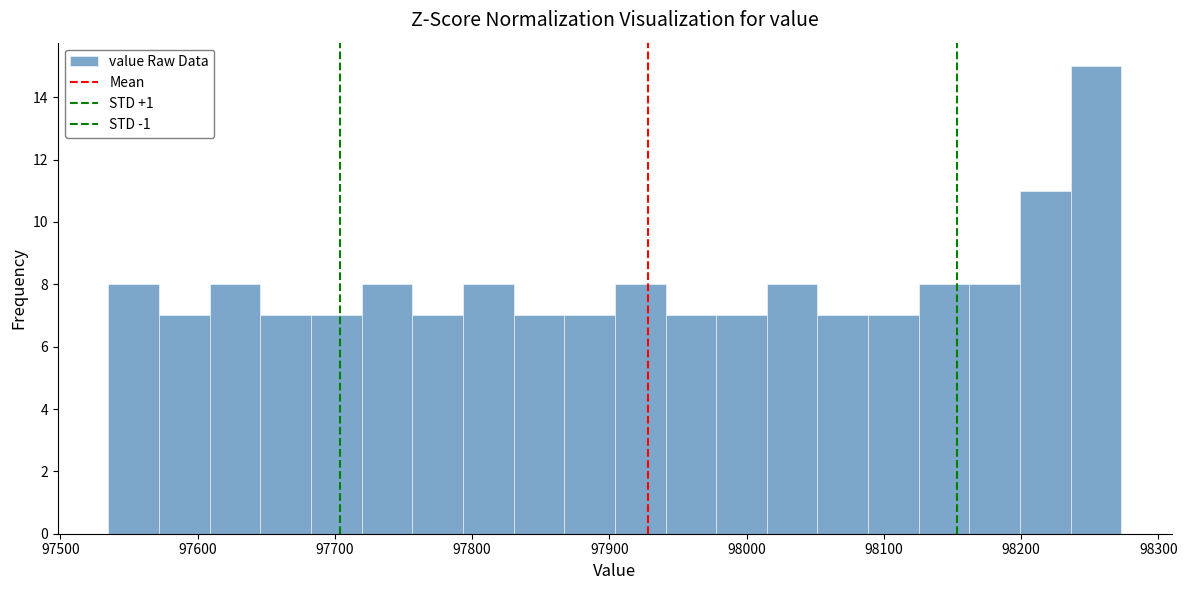

Read against the x-axis, roughly where is the centre of the tallest bar?

98250